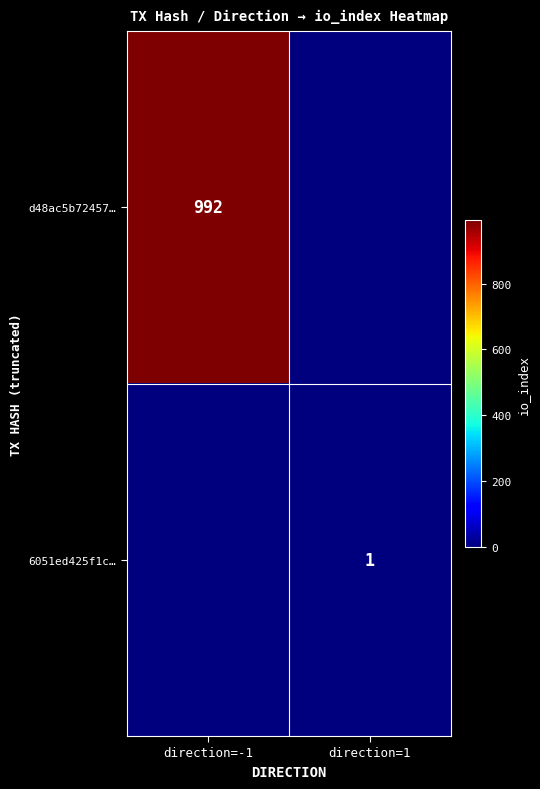

Is it true that 6051ed425f1c… equals 1 at direction=1?

True